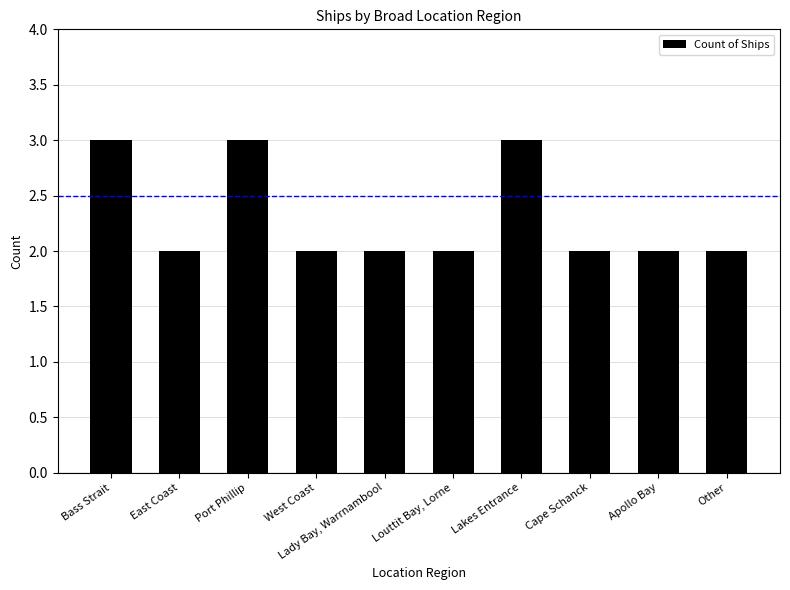

What is the approximate value at Cape Schanck?

2